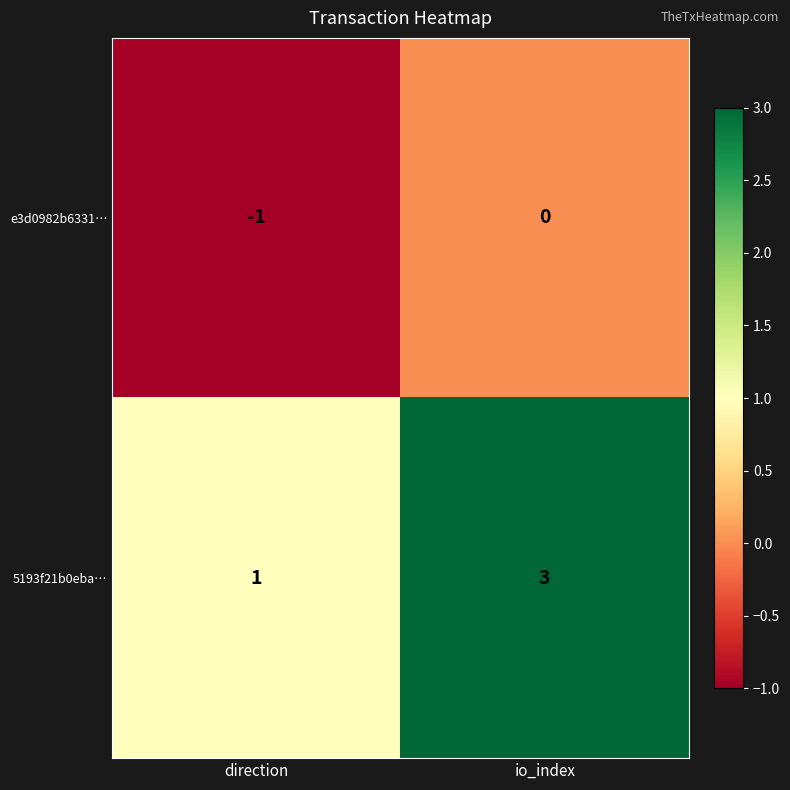

Is it true that e3d0982b6331… equals -2 at direction?

False